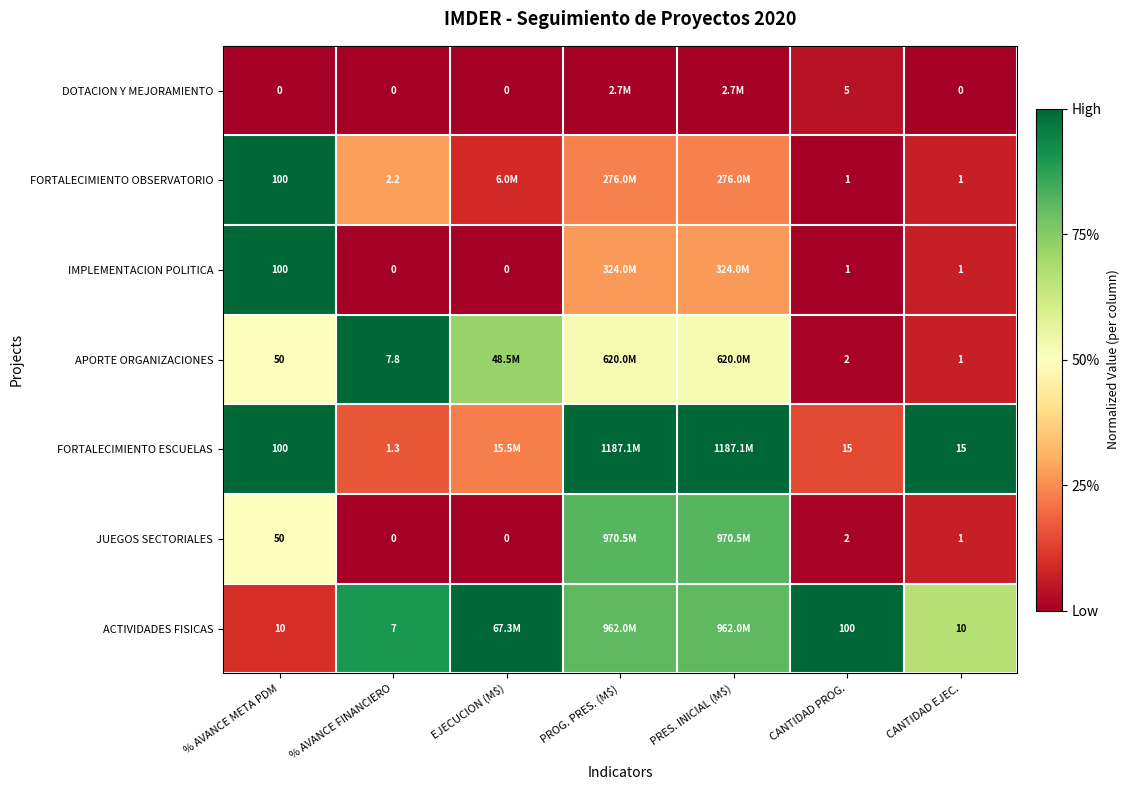

Between % AVANCE META PDM and % AVANCE FINANCIERO, which series saw the biggest shift?

IMPLEMENTACION POLITICA